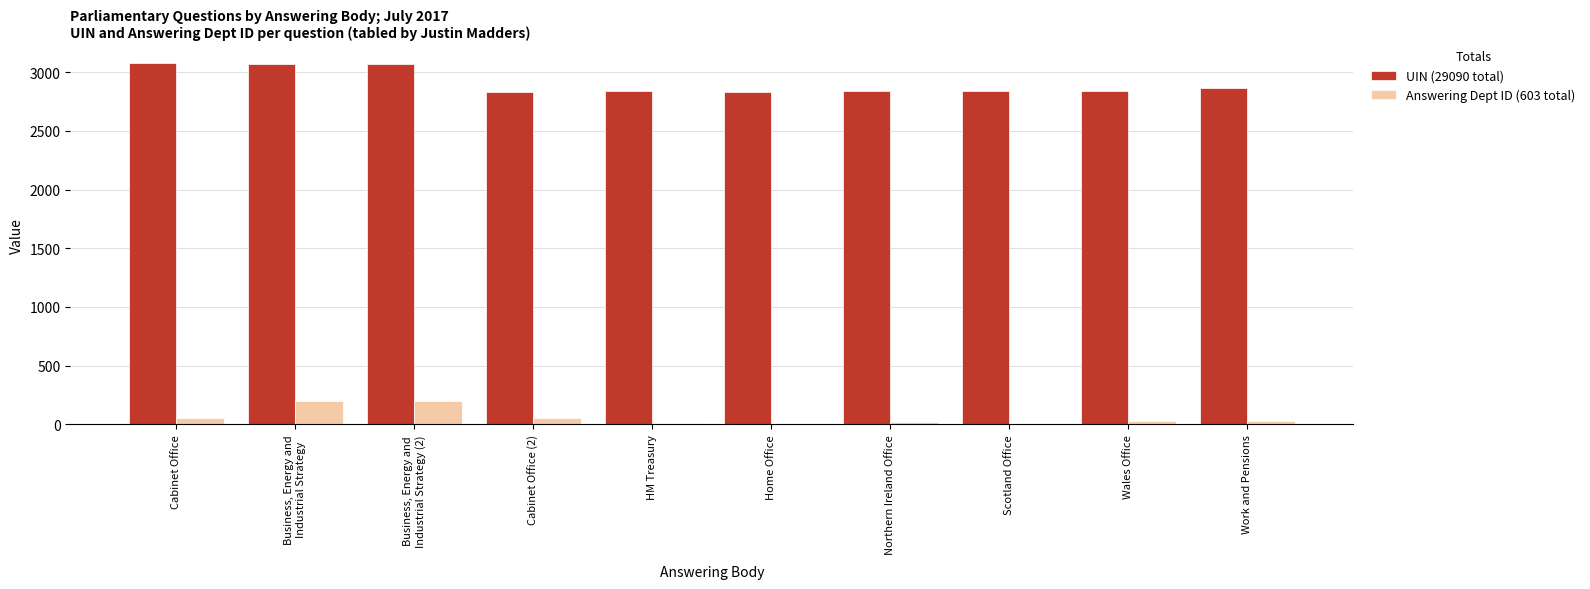

How many distinct data groups are displayed?

2